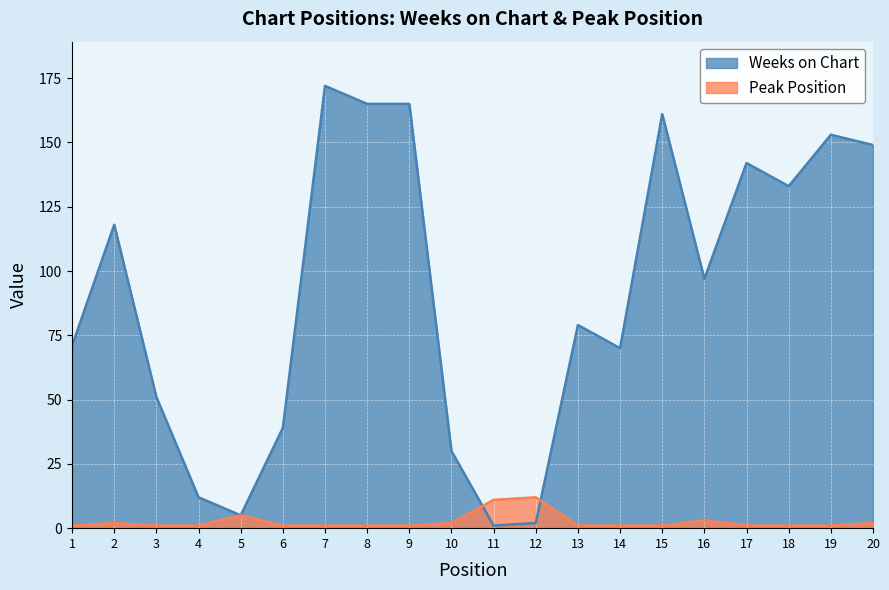

What are all the series names shown in the legend?

Weeks on Chart, Peak Position